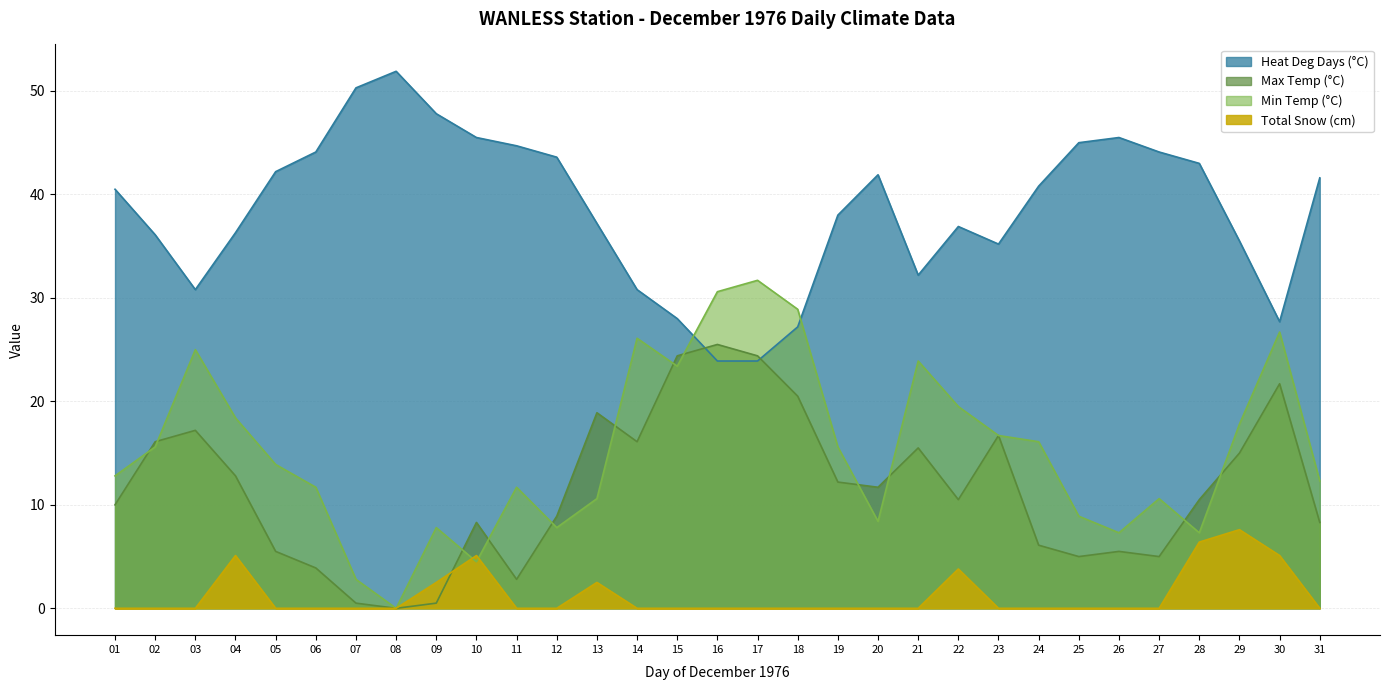

List the labels in order of Max Temp (°C) value, smallest first.

08, 07, 09, 11, 06, 25, 27, 05, 26, 24, 10, 31, 12, 01, 22, 28, 20, 19, 04, 29, 21, 02, 14, 23, 03, 13, 18, 30, 15, 17, 16